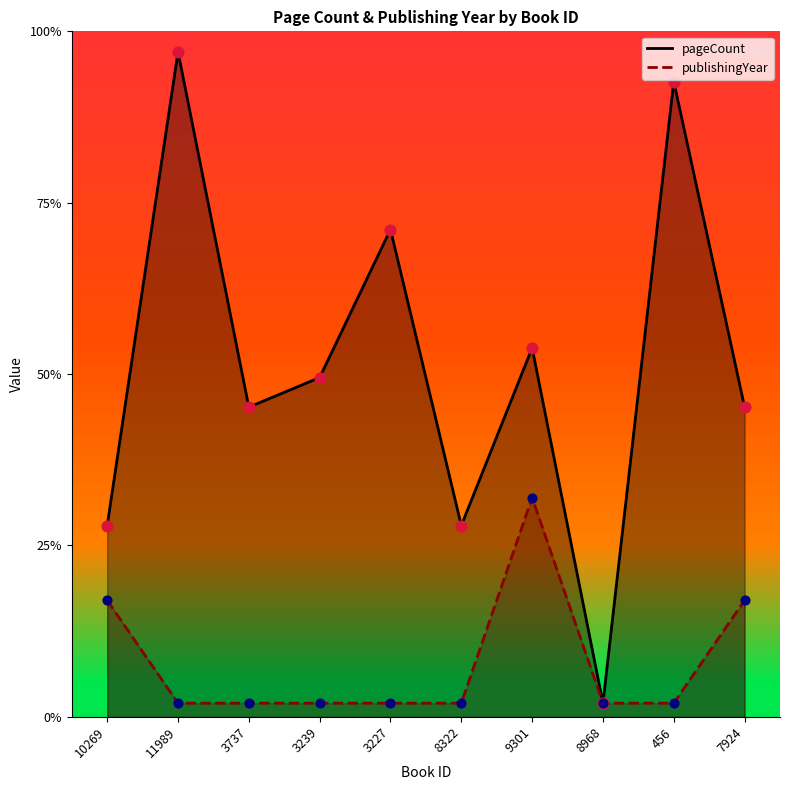

Which series has the largest total across all categories?

pageCount